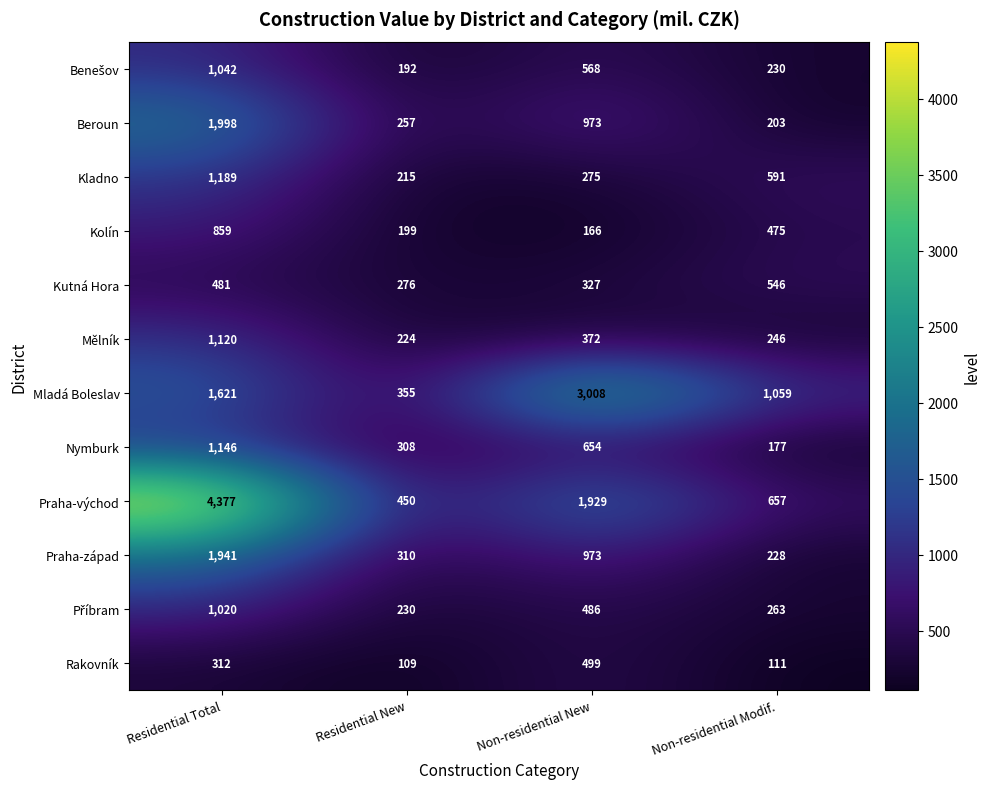

At how many categories does at least one series exceed 1018?

3